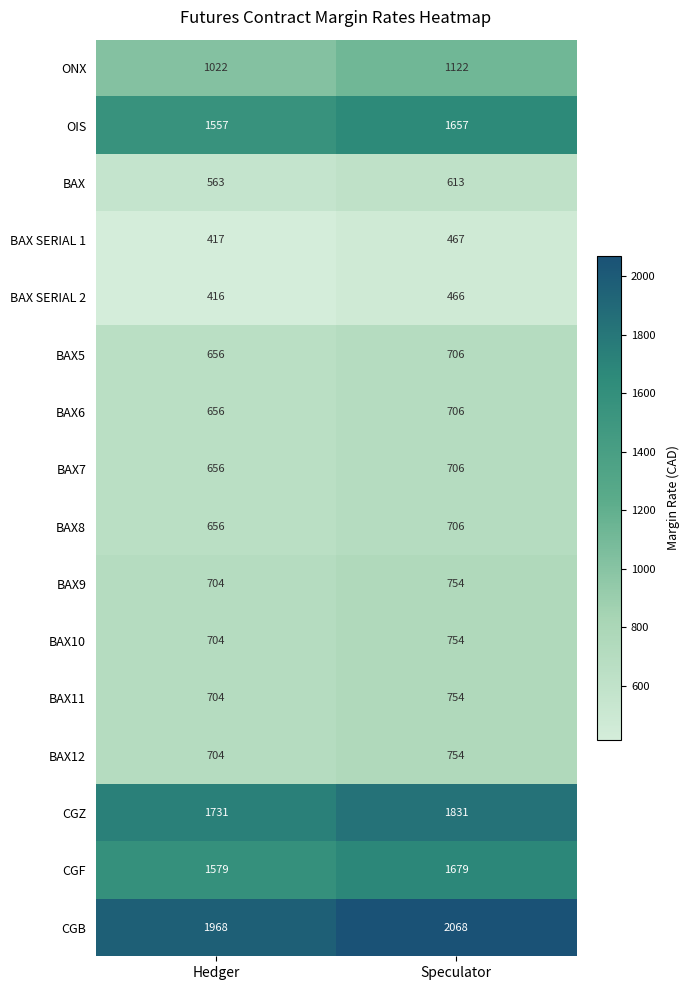

What is the minimum value shown in the chart?

416